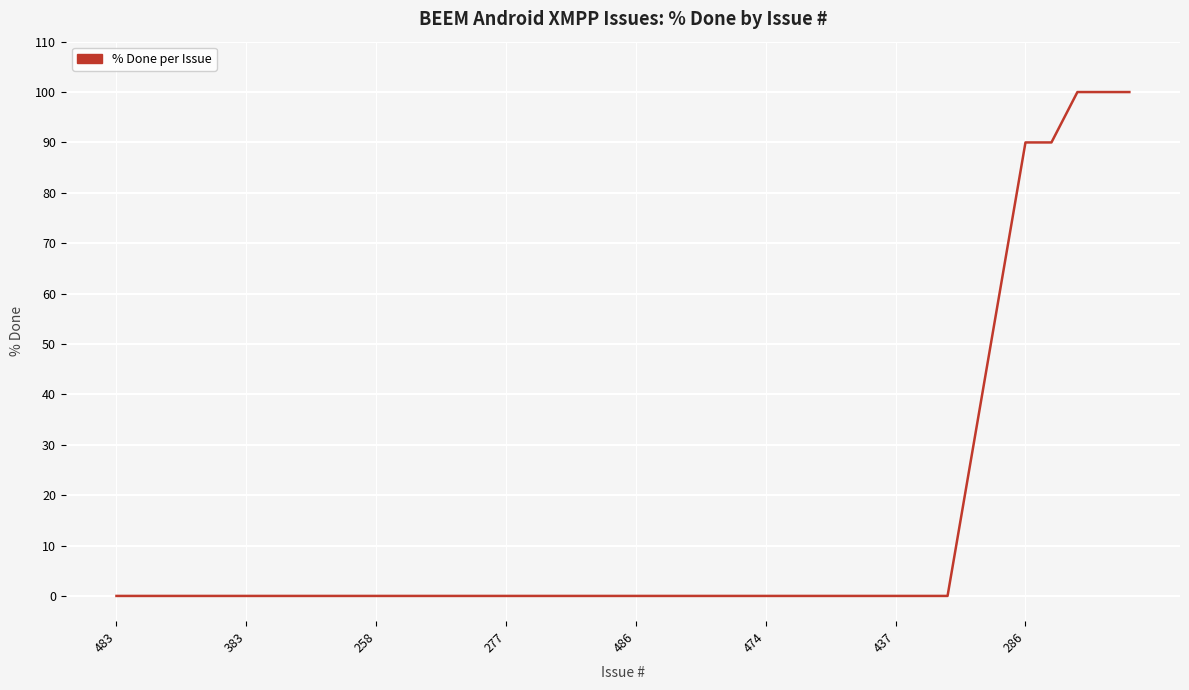

Reading left to right, what are all the values shown in this chart?

0	0	0	0	0	0	0	0	0	0	0	0	0	0	0	0	0	0	0	0	0	0	0	0	0	0	0	0	0	0	0	0	0	30	60	90	90	100	100	100